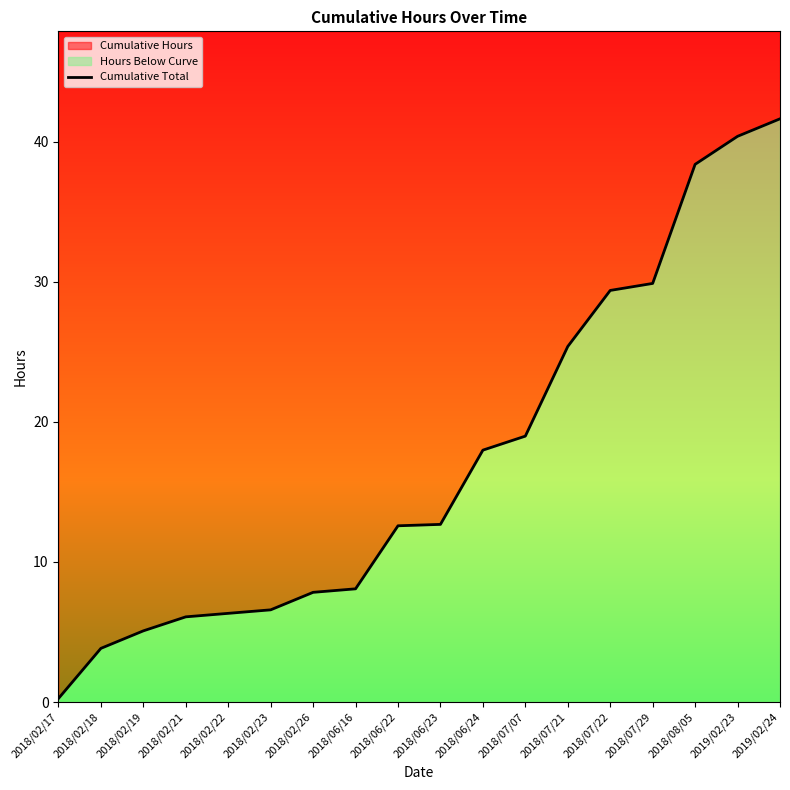

Reading left to right, list all the values displayed in this chart.

0.2	3.8	5.1	6.1	6.3	6.6	7.8	8.1	12.6	12.7	18.0	19.0	25.4	29.4	29.9	38.4	40.4	41.6